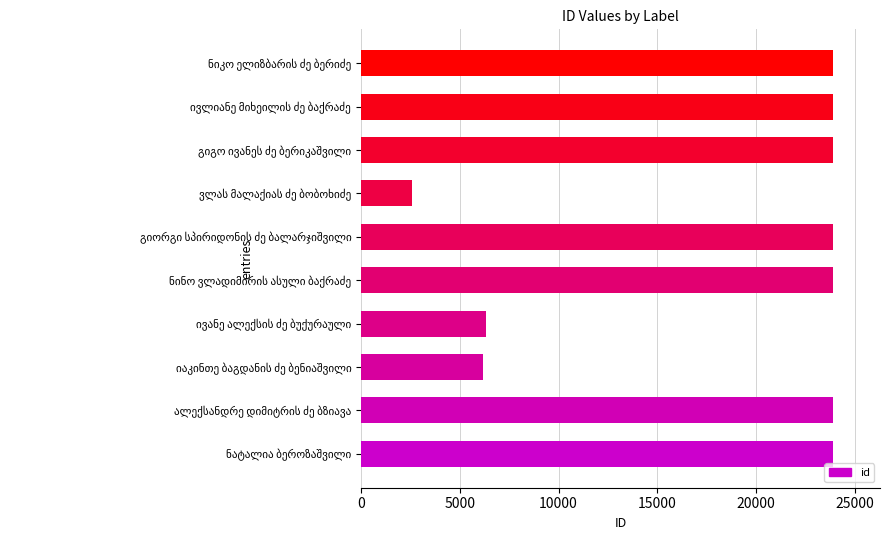

What is the difference between the maximum and minimum values?

21288